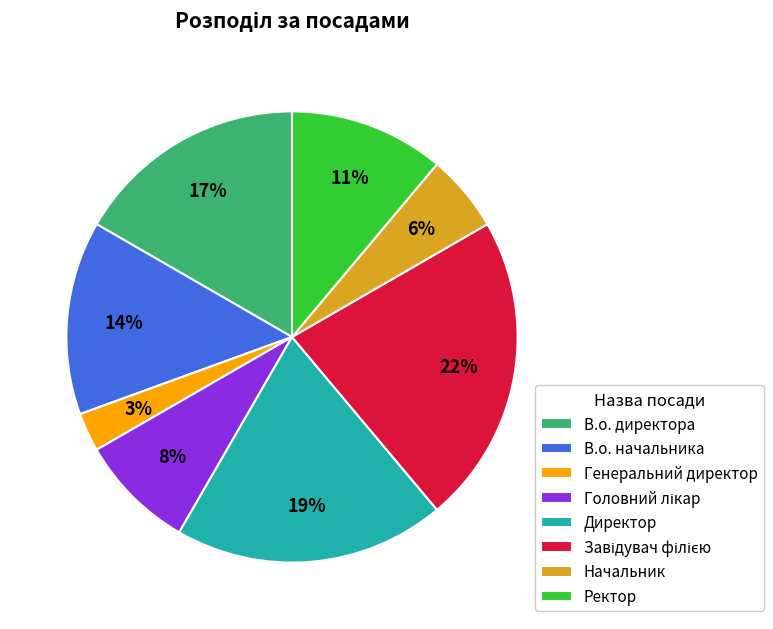

Does В.о. директора represent more than half of the total?

No